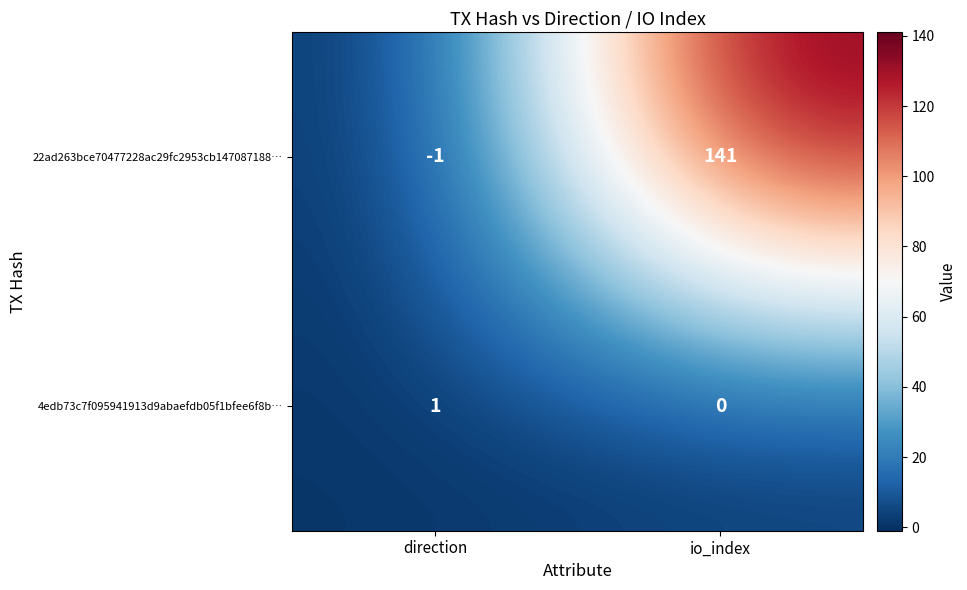

Is it true that 4edb73c7f095941913d9abaefdb05f1bfee6f8b… equals 1 at direction?

True